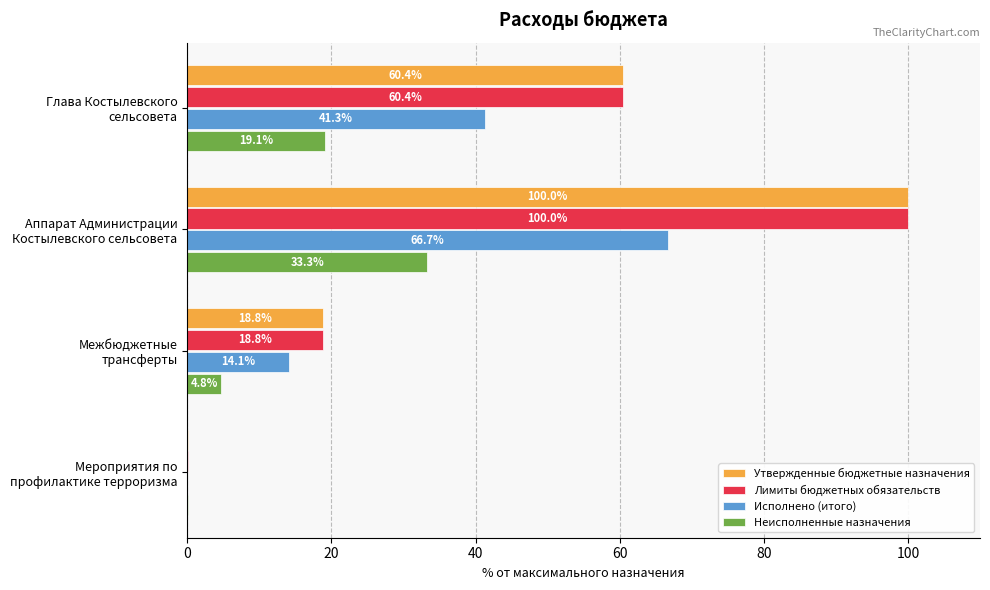

What is the maximum value shown in the chart?

100.0